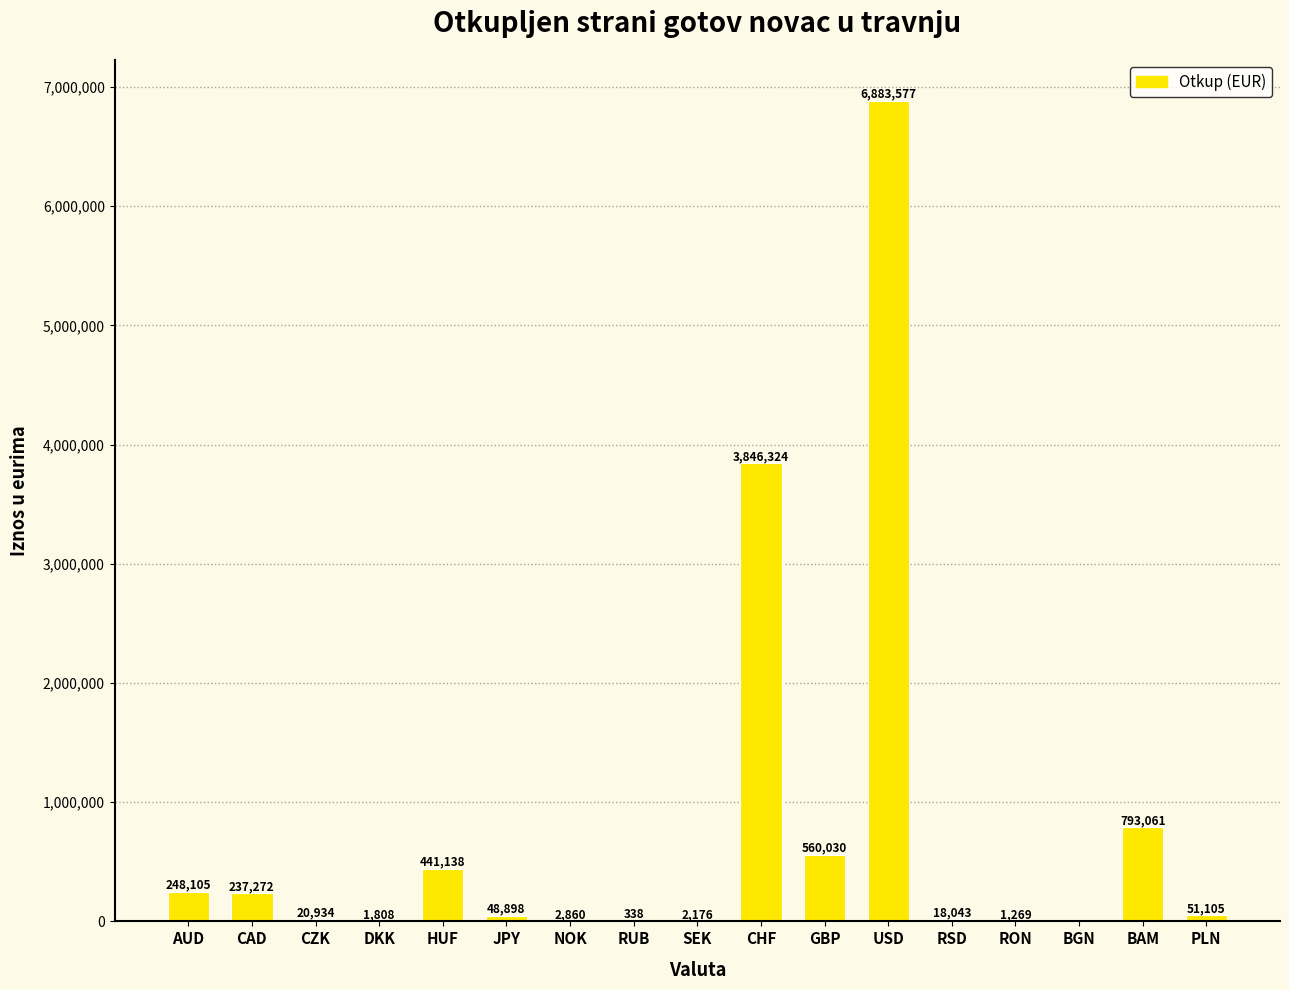

What is the change in value from JPY to RUB?

-48560